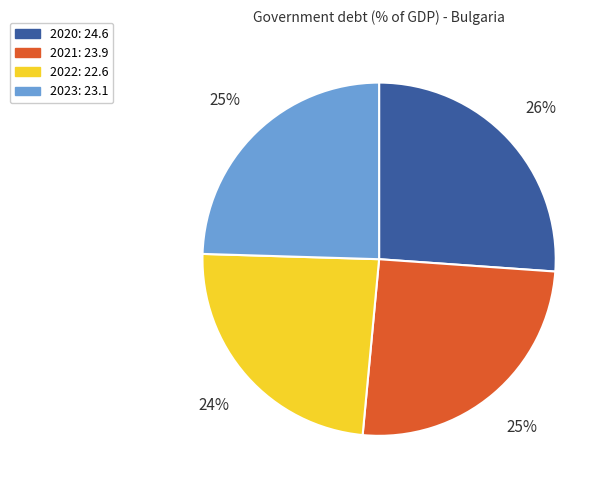

Is there any slice that represents more than half of the pie?

No